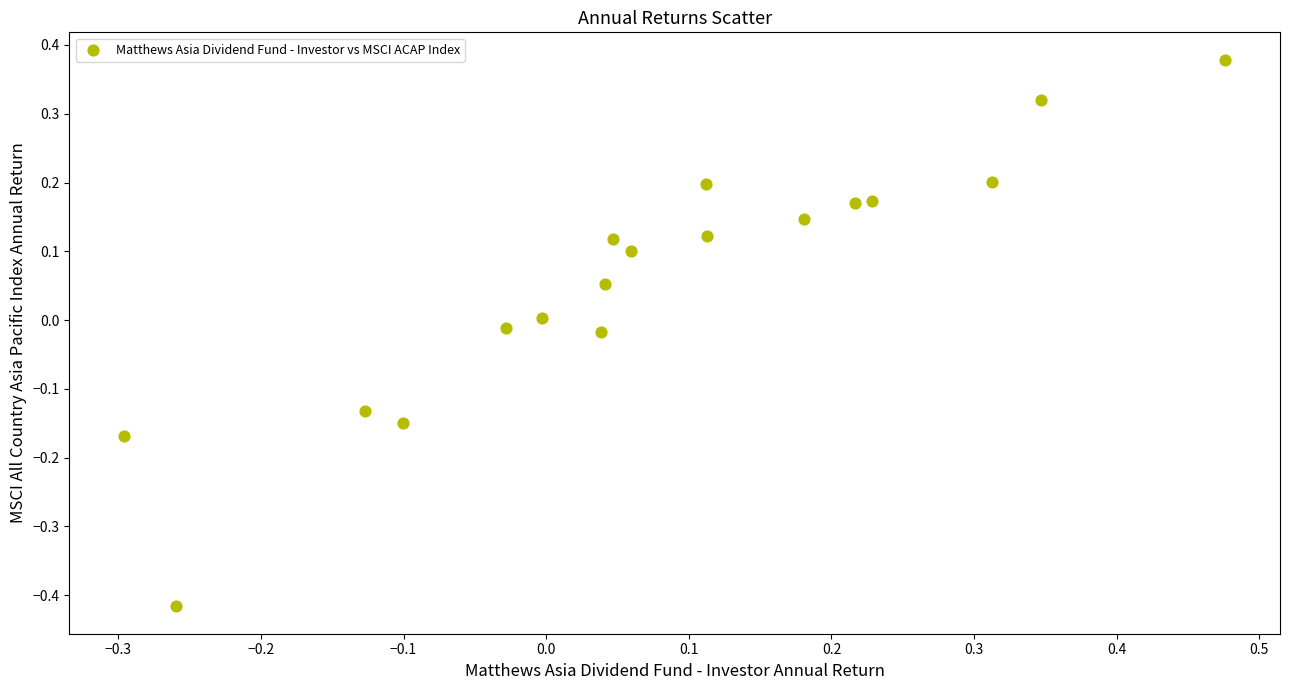

What is the range of Y values (max minus min)?

0.8